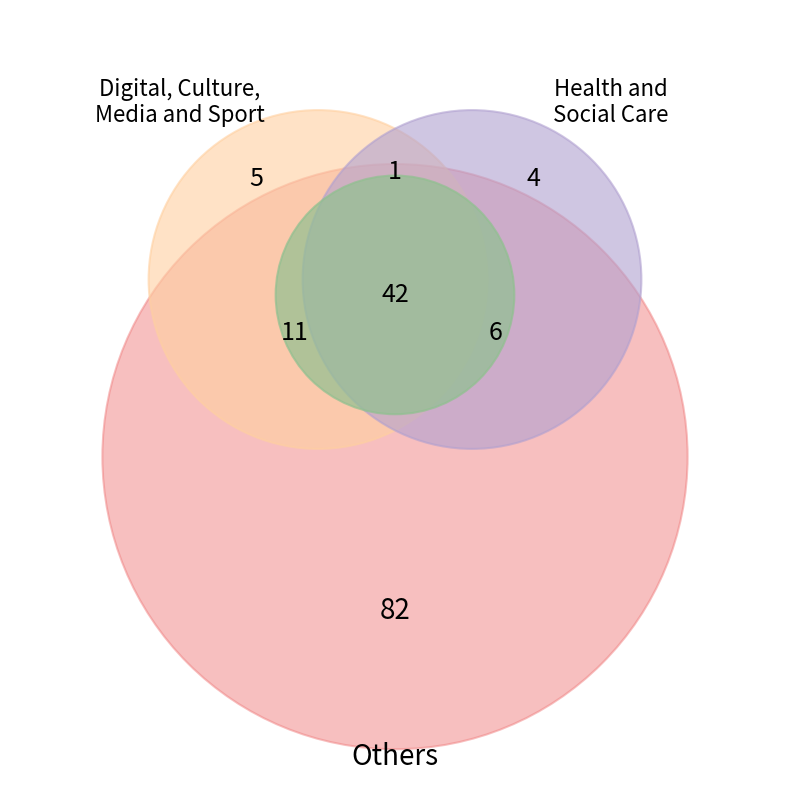

Count the number of slices in the pie.

5